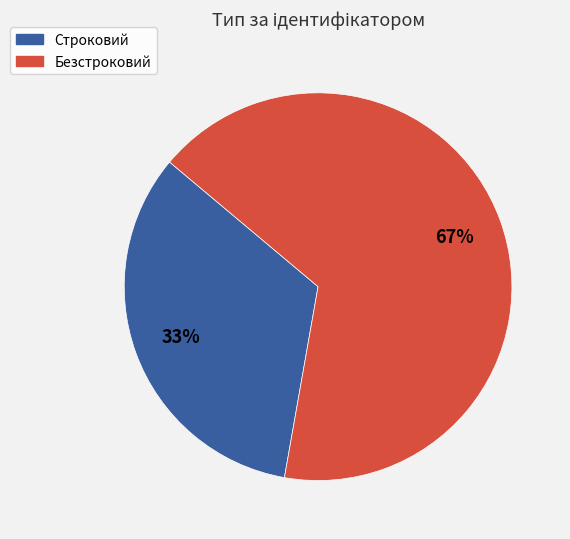

Which category accounts for the majority?

Безстроковий